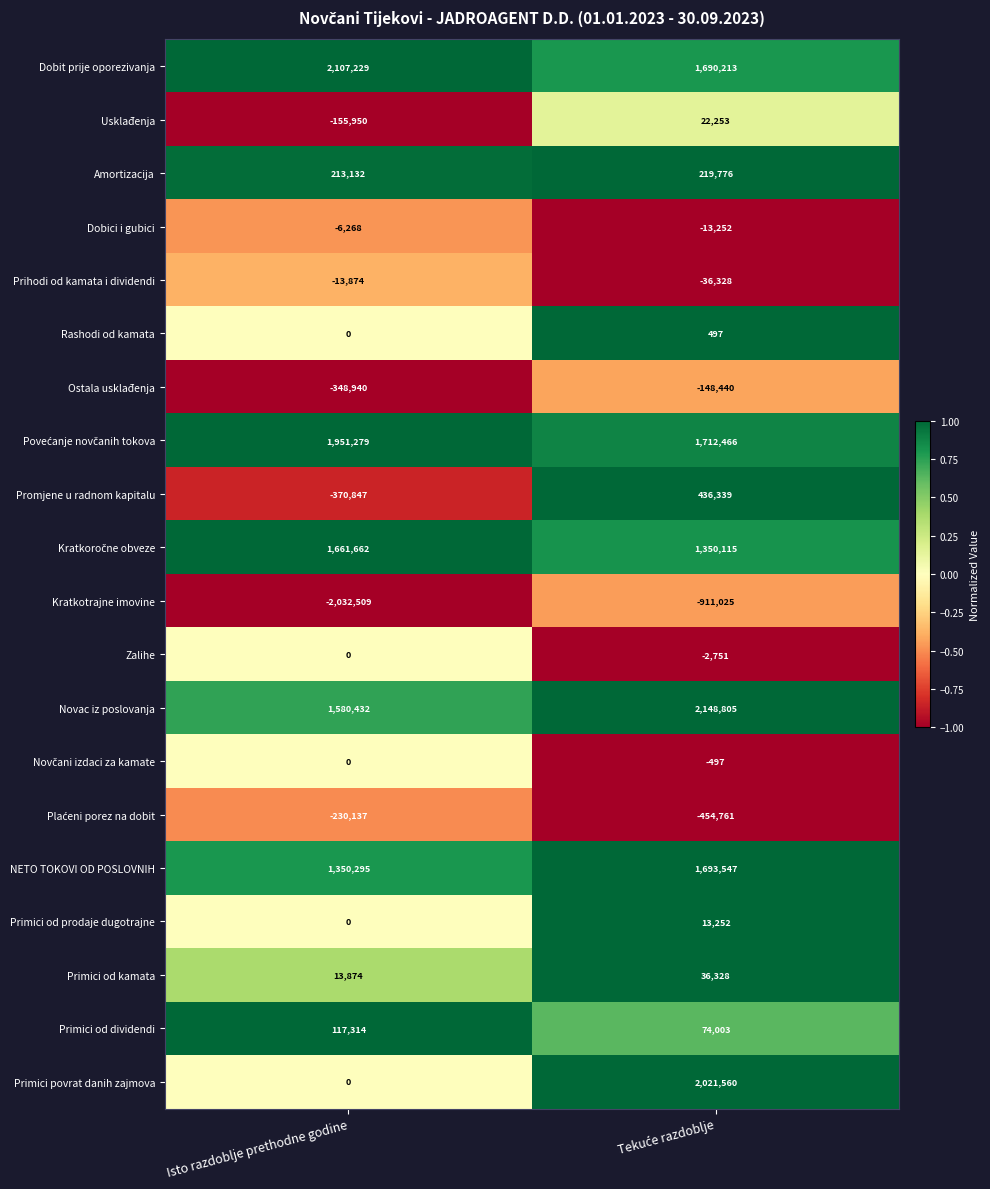

At which label is Ostala usklađenja closest to -248690?

Isto razdoblje prethodne godine